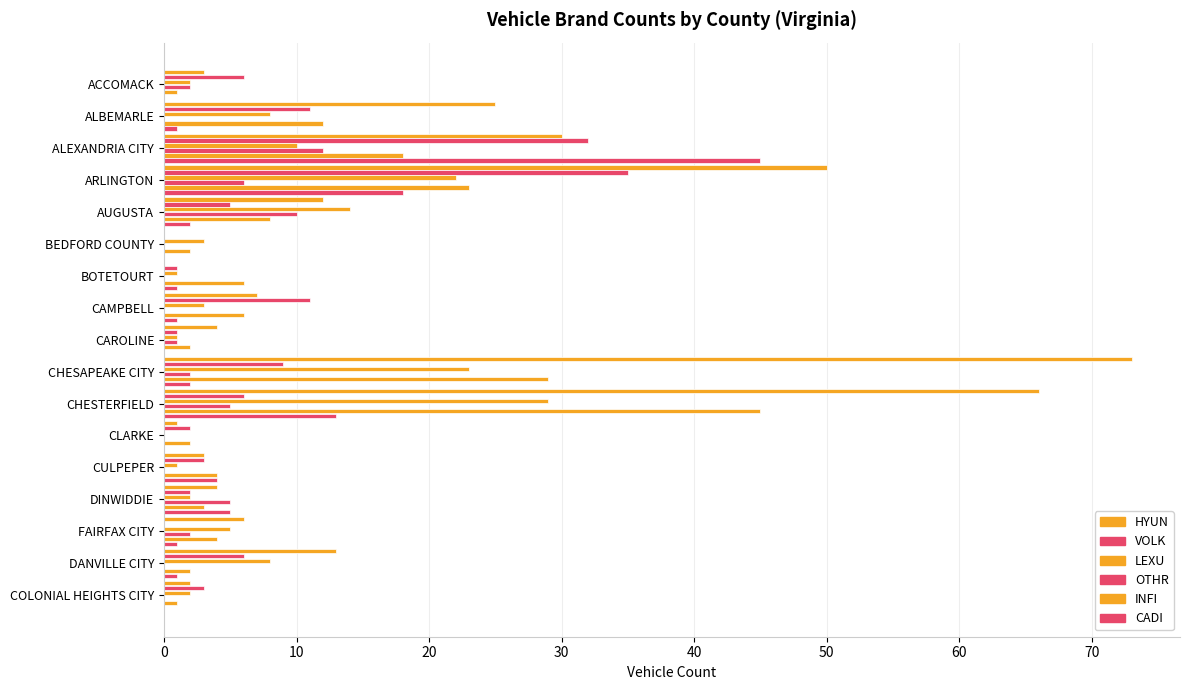

Reading left to right, extract all data points from this chart.

HYUN: 3	25	30	50	12	0	0	7	4	73	66	1	3	4	6	13	2
VOLK: 6	11	32	35	5	0	1	11	1	9	6	2	3	2	0	6	3
LEXU: 2	8	10	22	14	3	1	3	1	23	29	0	1	2	5	8	2
OTHR: 2	0	12	6	10	0	0	0	1	2	5	0	0	5	2	0	0
INFI: 1	12	18	23	8	2	6	6	2	29	45	2	4	3	4	2	1
CADI: 0	1	45	18	2	0	1	1	0	2	13	0	4	5	1	1	0